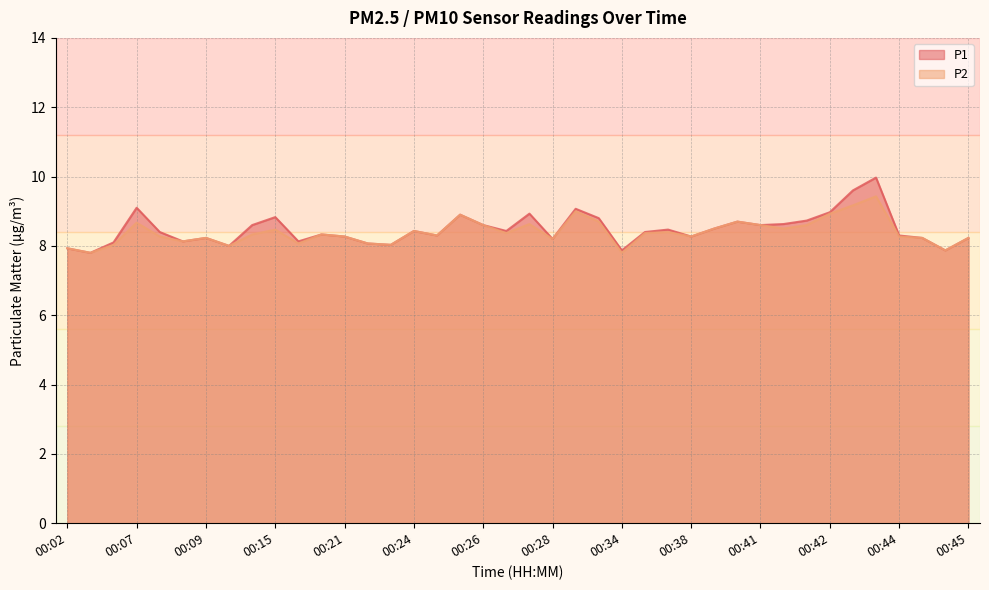

How many data points in P2 are above 8?

35